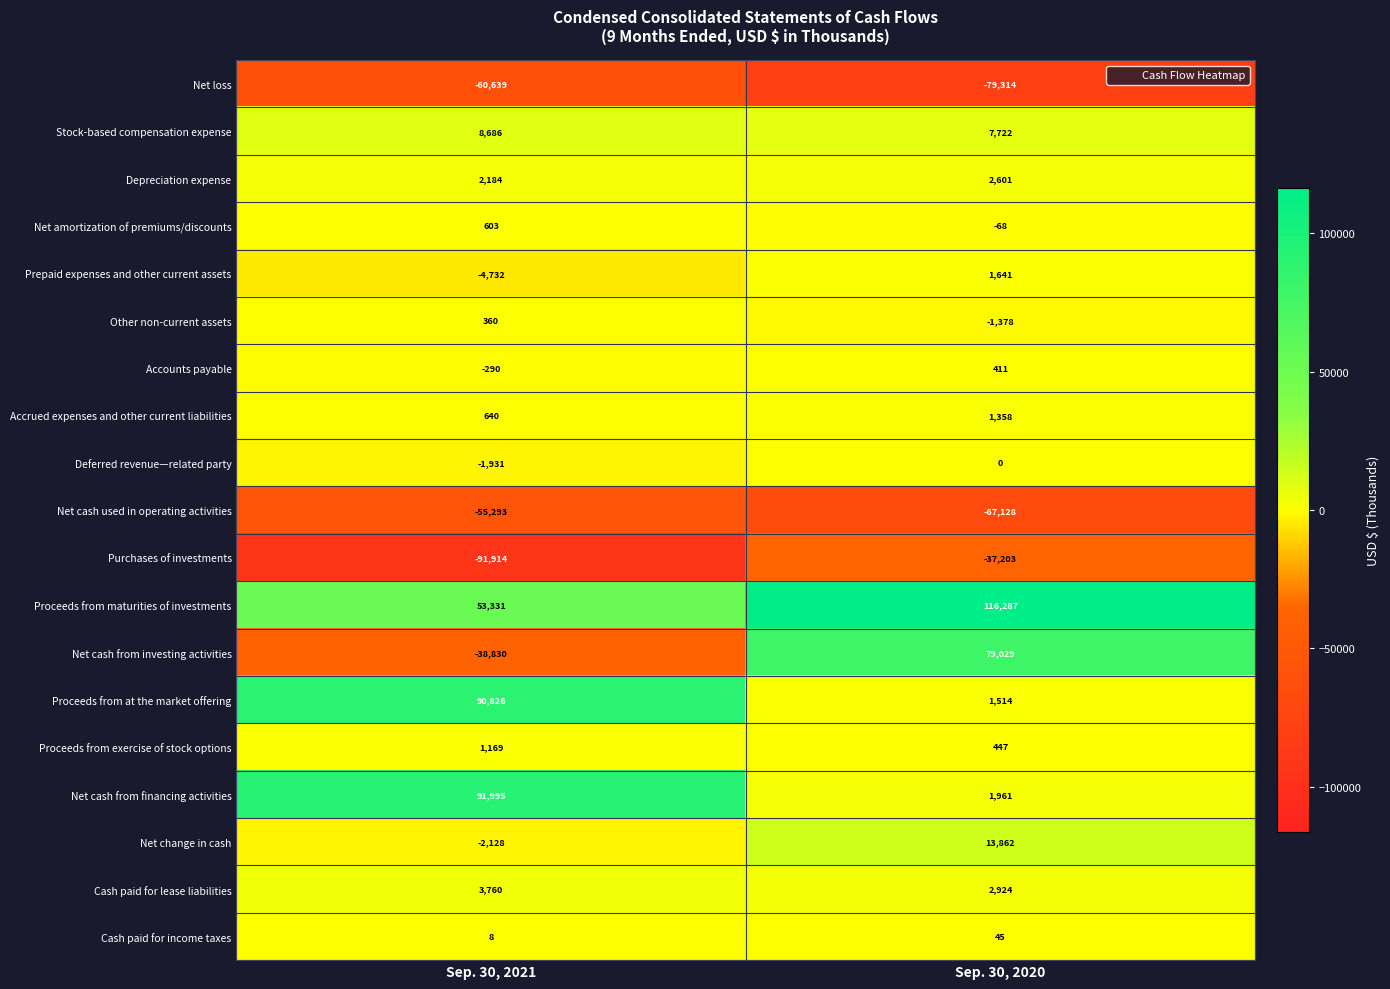

What is the total value across all series at Sep. 30, 2020?

44711